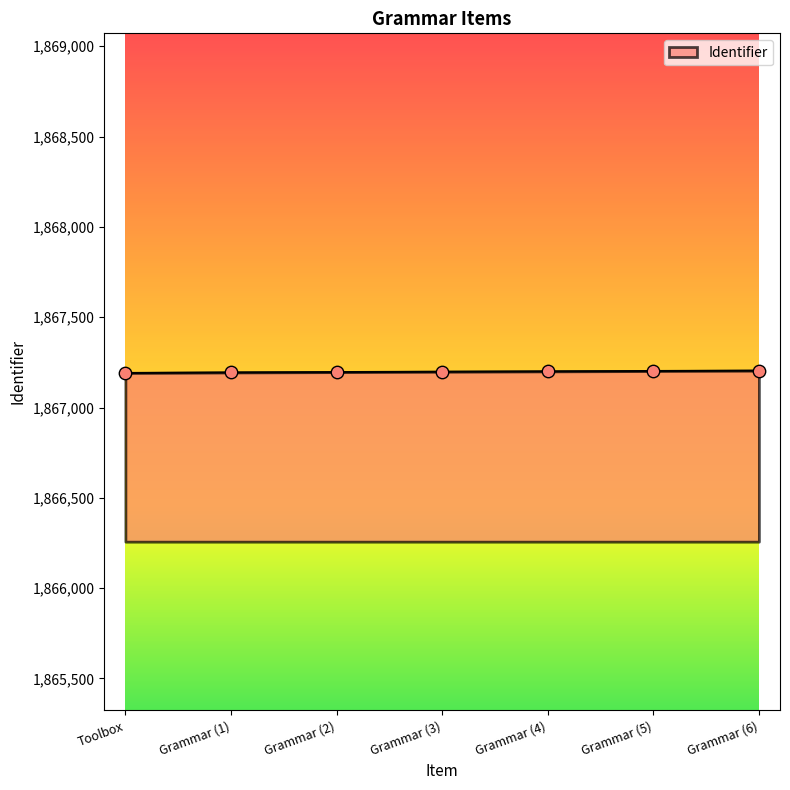

What is the change in value from Grammar (1) to Grammar (2)?

+2